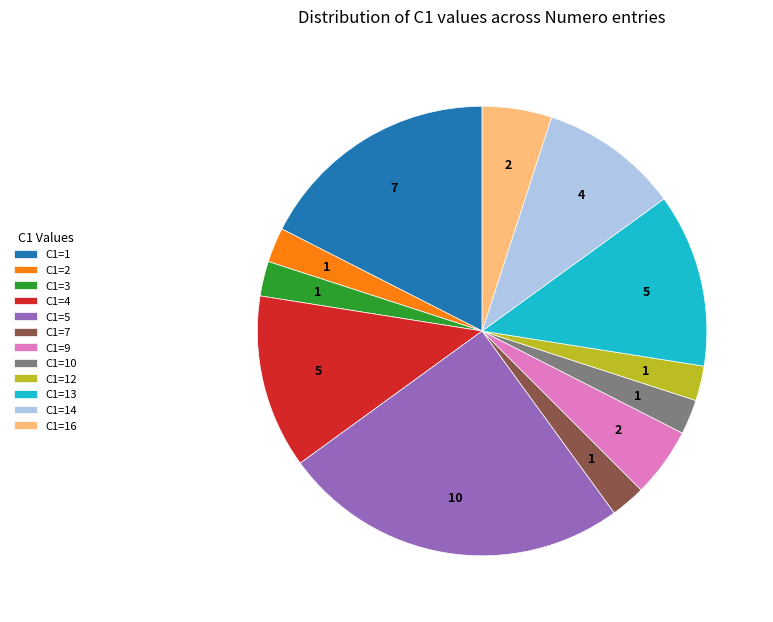

Combined, do C1=7 and C1=9 account for over 50%?

No